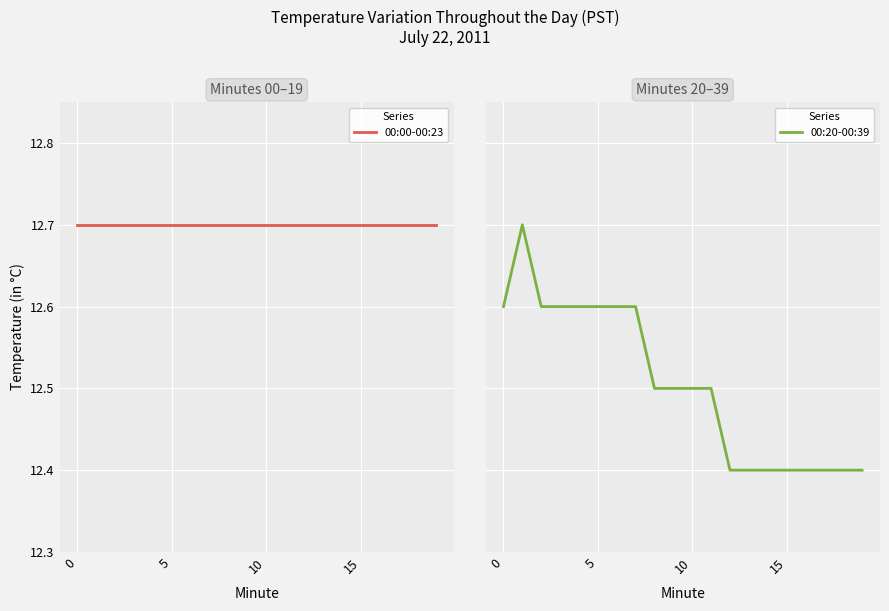

What is the difference between the 00:20-00:39 values at 12 and 11?

0.1